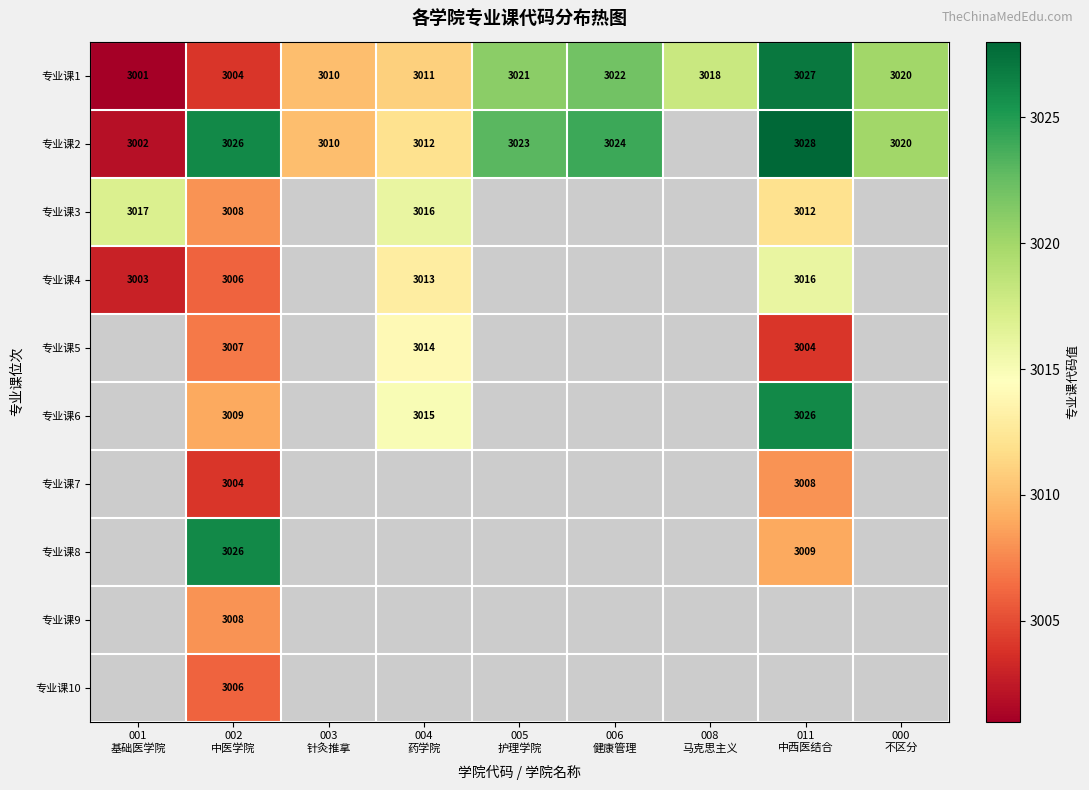

What is the difference between the highest and lowest values at 011
中西医结合?

24.0